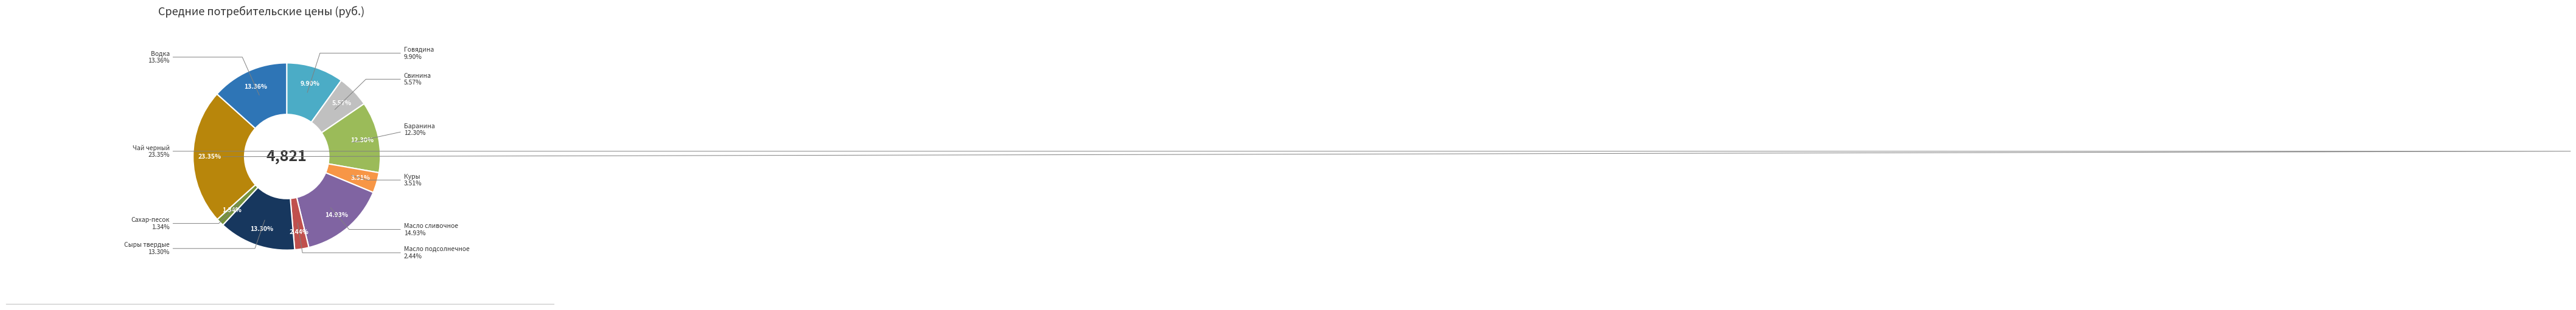

What portion of the pie excludes Масло подсолнечное?

97.6%